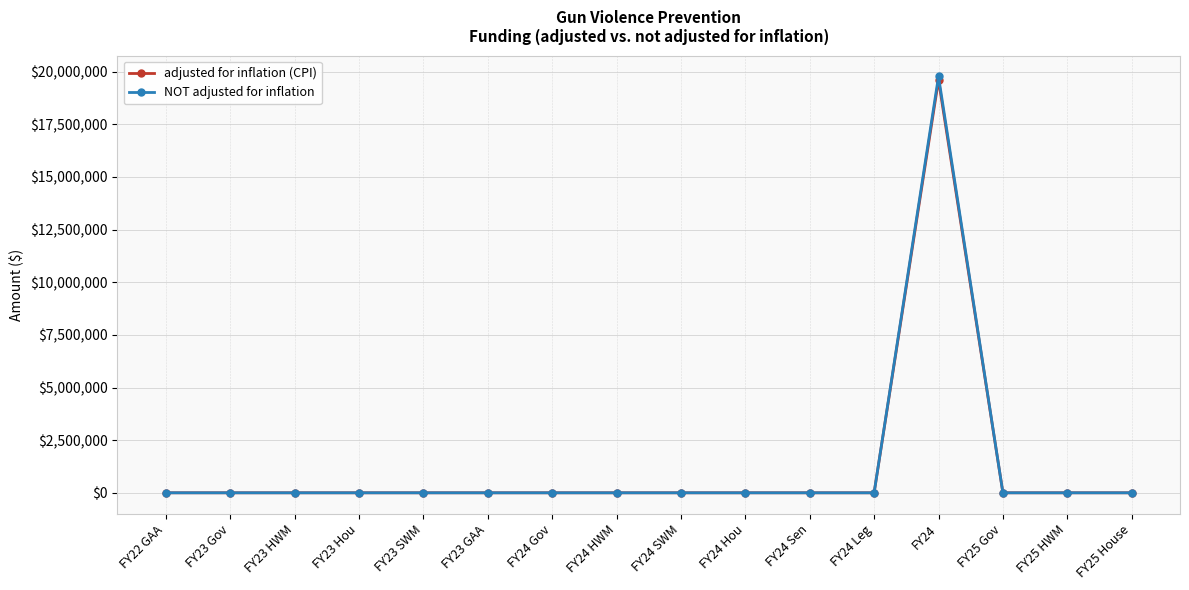

What position from the right is FY25 Gov?

3